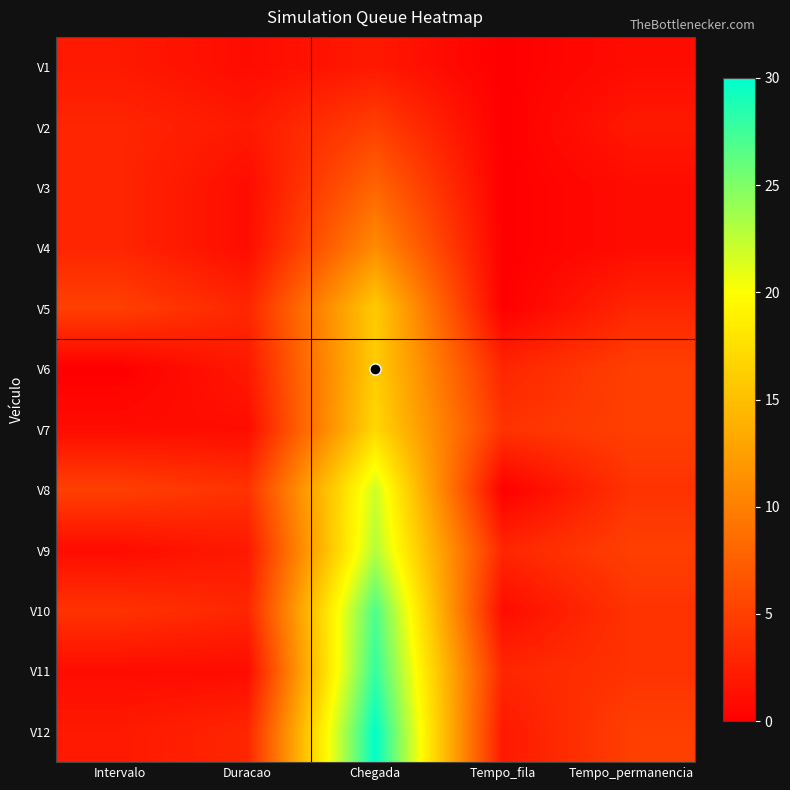

How many categories are shown in the chart?

5